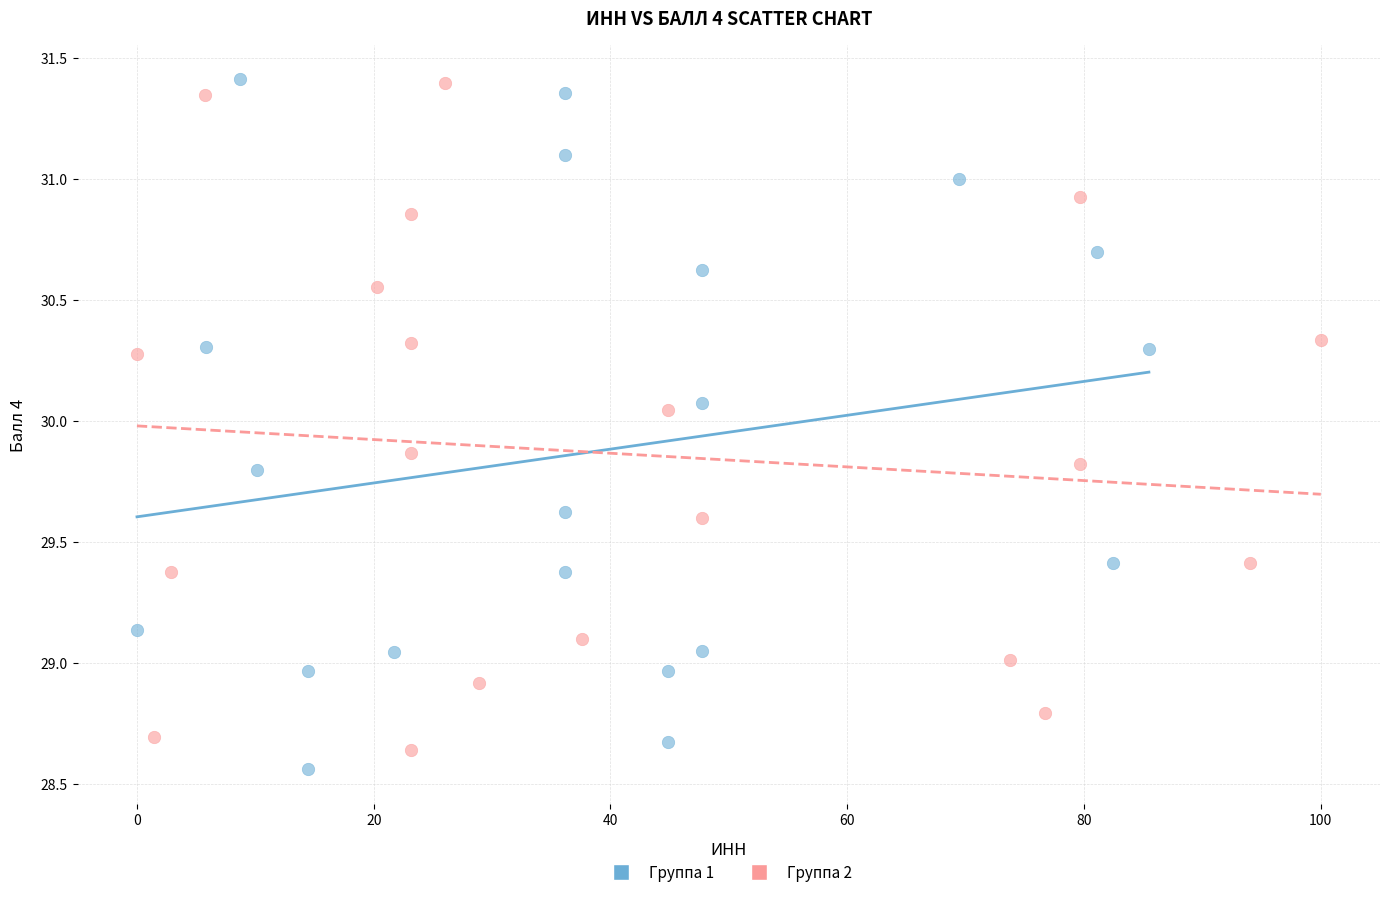

What are all the series names shown in the legend?

Группа 1, Группа 2